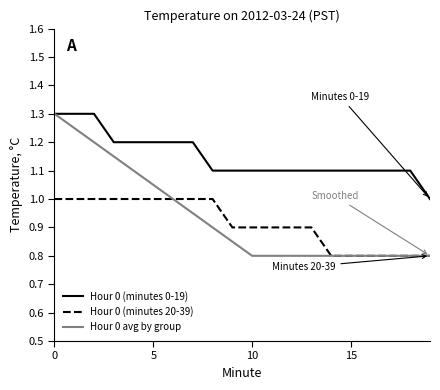

True or false: Hour 0 (minutes 0-19) and Hour 0 (minutes 20-39) intersect in this chart.

False